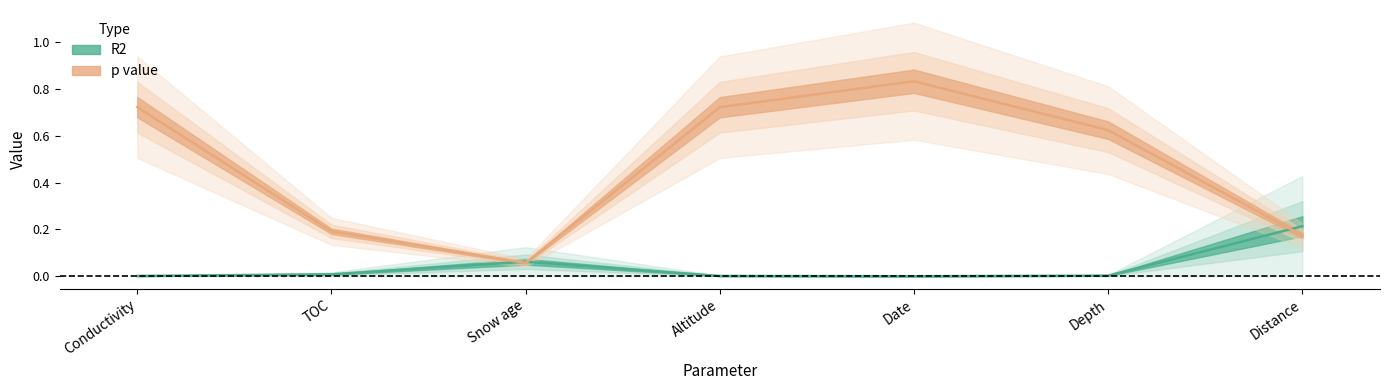

How many lines are shown in the chart?

2